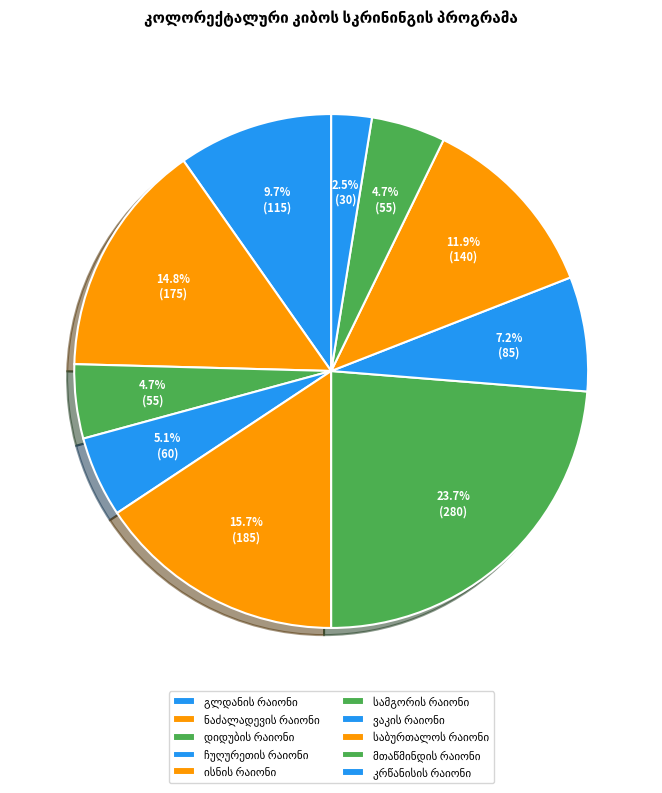

How many segments does this pie chart have?

10